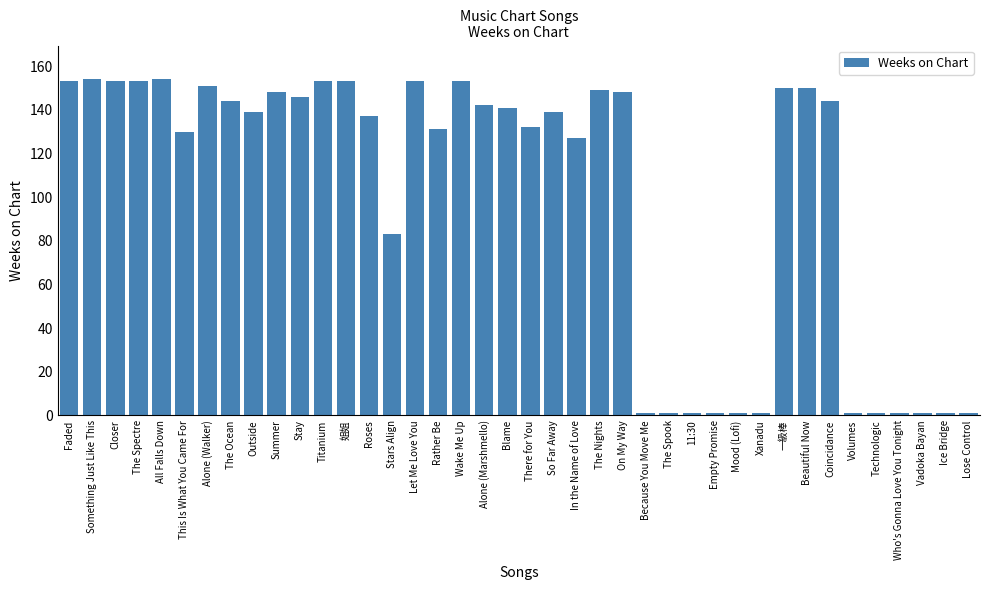

Reading left to right, what are all the values shown in this chart?

Faded=153	Something Just Like This=154	Closer=153	The Spectre=153	All Falls Down=154	This Is What You Came For=130	Alone (Walker)=151	The Ocean=144	Outside=139	Summer=148	Stay=146	Titanium=153	姐姐=153	Roses=137	Stars Align=83	Let Me Love You=153	Rather Be=131	Wake Me Up=153	Alone (Marshmello)=142	Blame=141	There for You=132	So Far Away=139	In the Name of Love=127	The Nights=149	On My Way=148	Because You Move Me=1	The Spook=1	11:30=1	Empty Promise=1	Mood (Lofi)=1	Xanadu=1	一級棒=150	Beautiful Now=150	Coincidance=144	Volumes=1	Technologic=1	Who's Gonna Love You Tonight=1	Vadoka Bayan=1	Ice Bridge=1	Lose Control=1